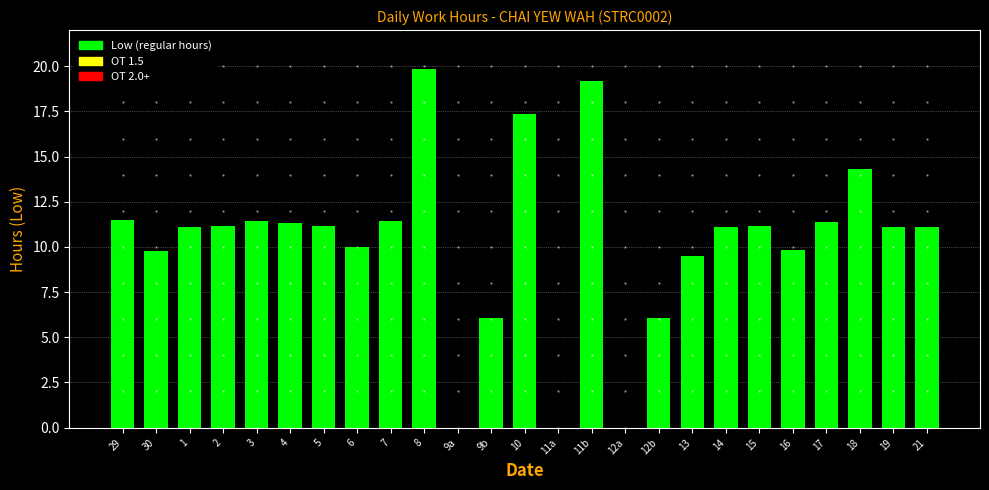

What is the sum of the values at 29 and 8?

31.3